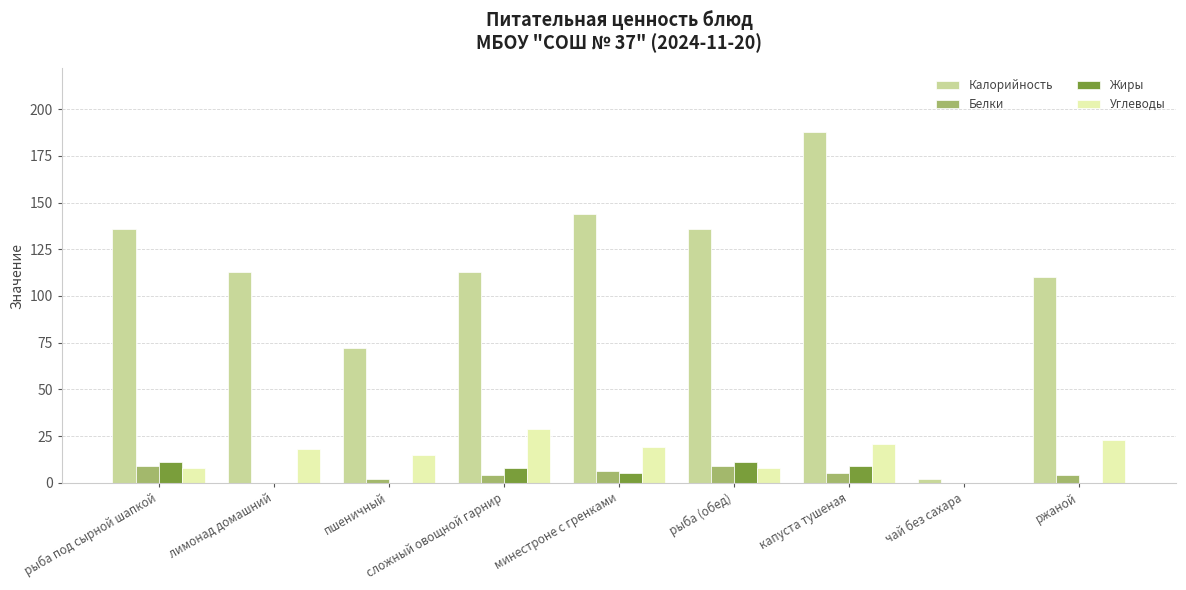

Reading left to right, list all the values displayed in this chart.

Калорийность: 136.0	113.0	72.0	113.0	144.0	136.0	188.0	2.0	110.0
Белки: 9.0	0.0	2.0	4.0	6.4	9.0	5.0	0.0	4.0
Жиры: 11.0	0.0	0.0	8.0	5.0	11.0	9.0	0.0	0.0
Углеводы: 8.0	18.0	15.0	29.0	19.0	8.0	21.0	0.0	23.0